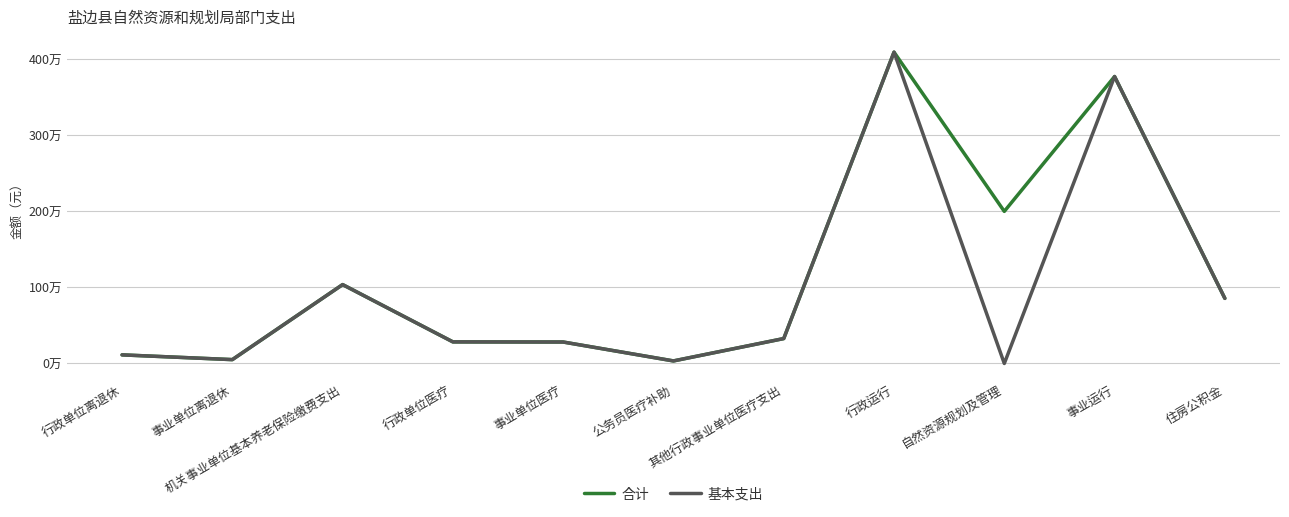

Is this an area chart (filled region under the line)?

No